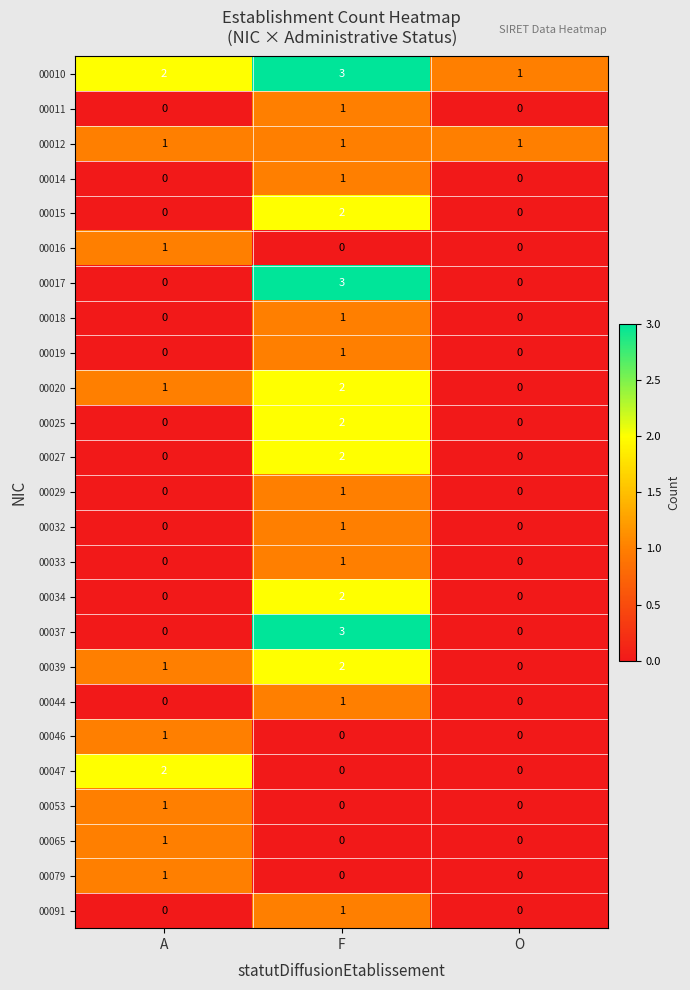

Which series changed the most between A and O?

00047